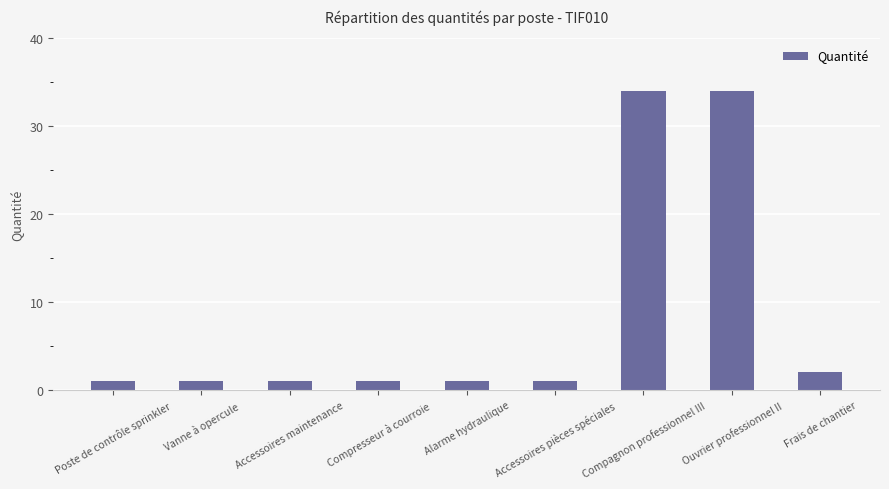

Count the number of data series in this chart.

1